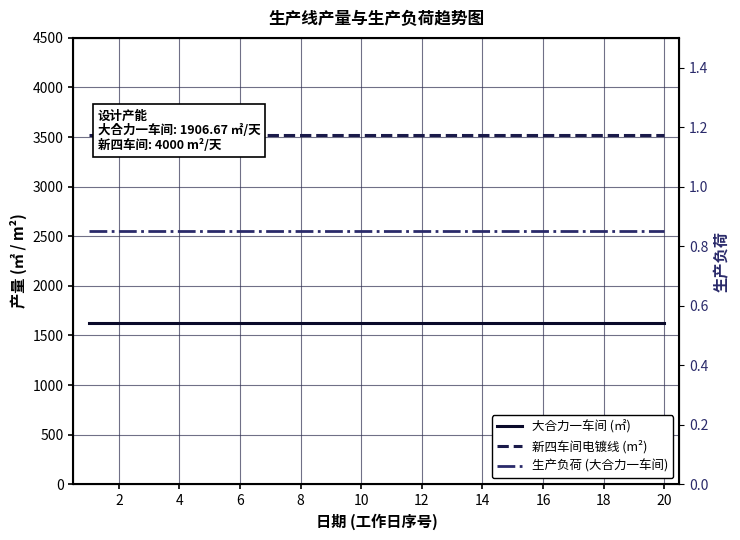

Is it true that 生产负荷 (大合力一车间) equals 0.8 at 8?

True